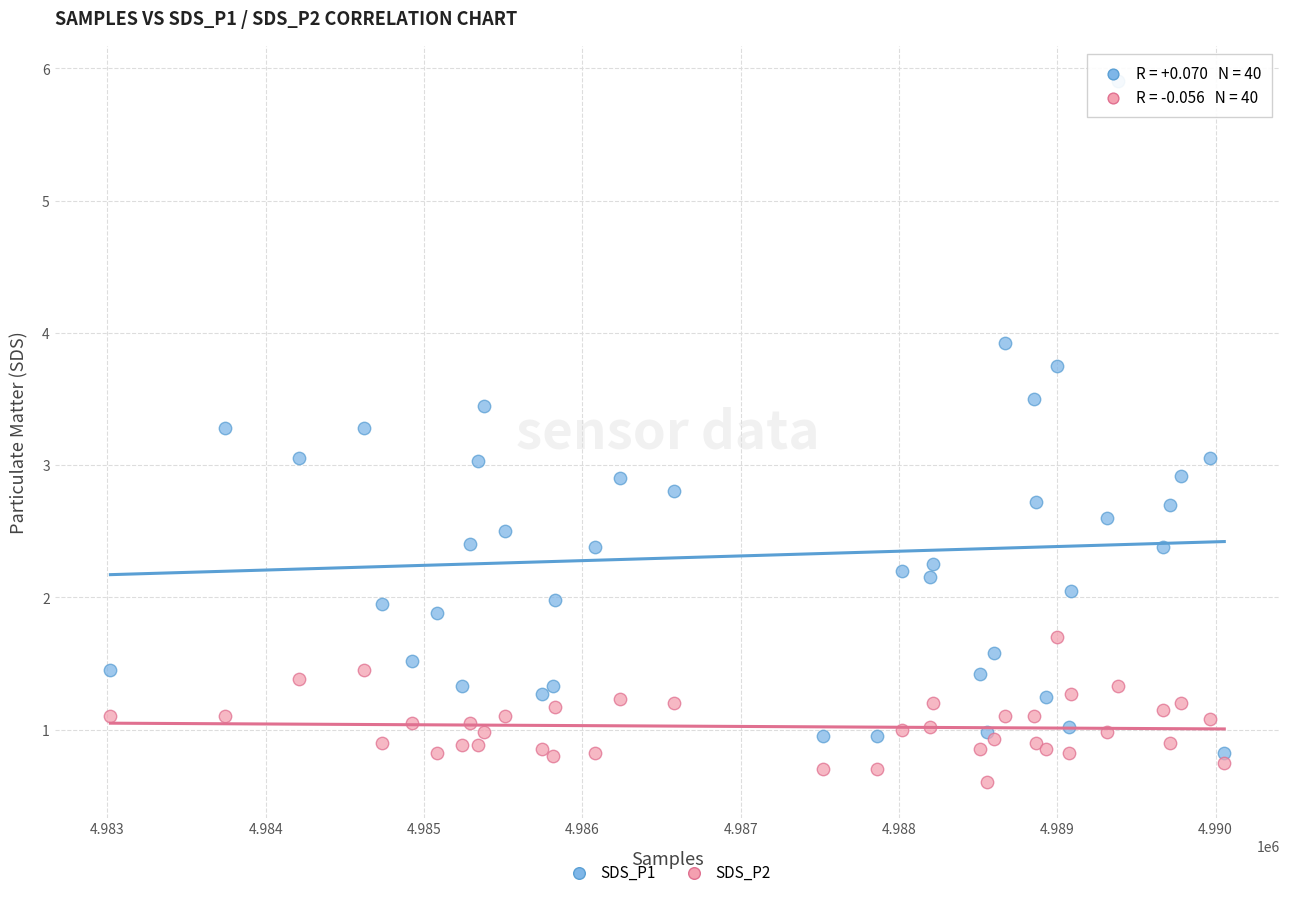

Which series has the widest spread of Y values?

SDS_P1